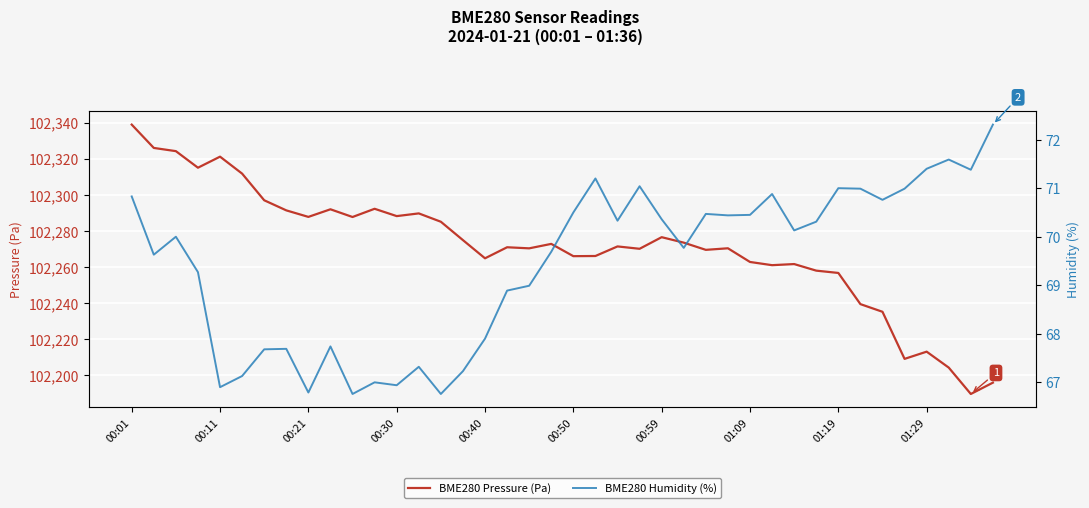

The value of BME280 Pressure (Pa) at 01:09 is 46357.3. True or false?

False